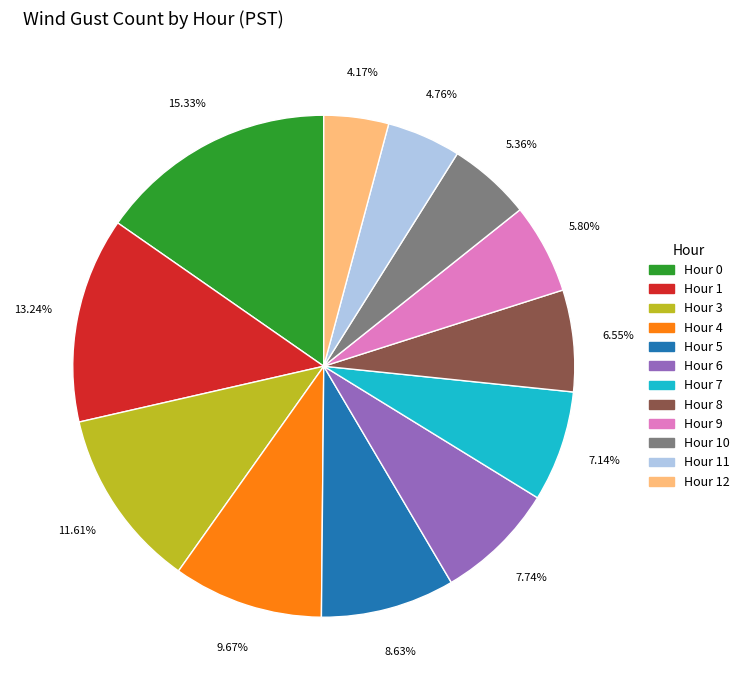

Does any single category account for the majority?

No